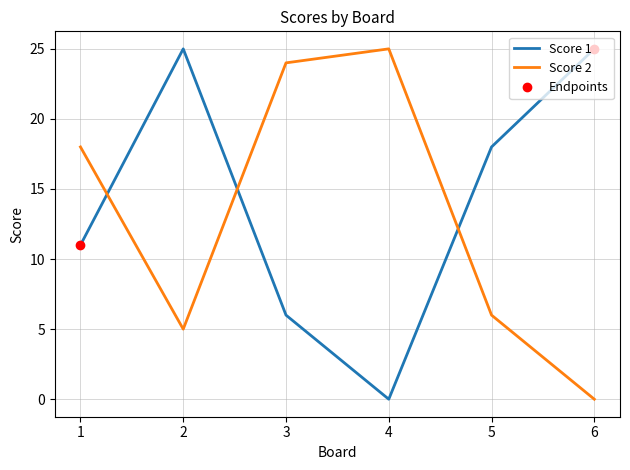

What is the sum of all Score 2 values?

78